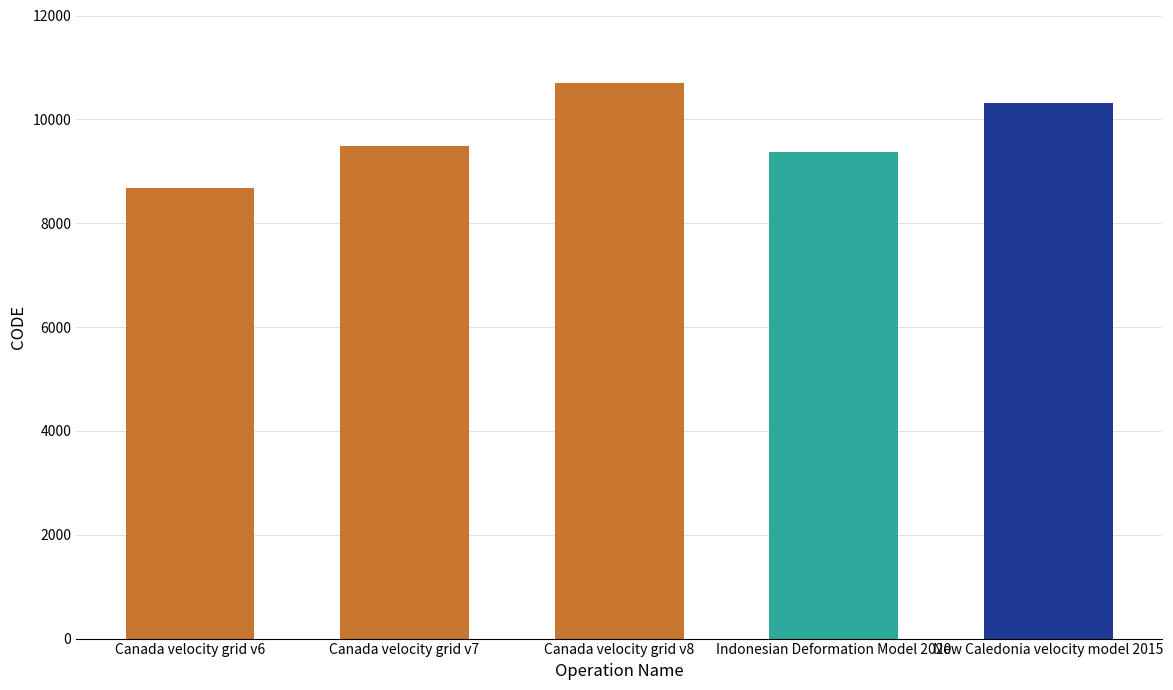

What is the label of the 4th bar from the left?

Indonesian Deformation Model 2020